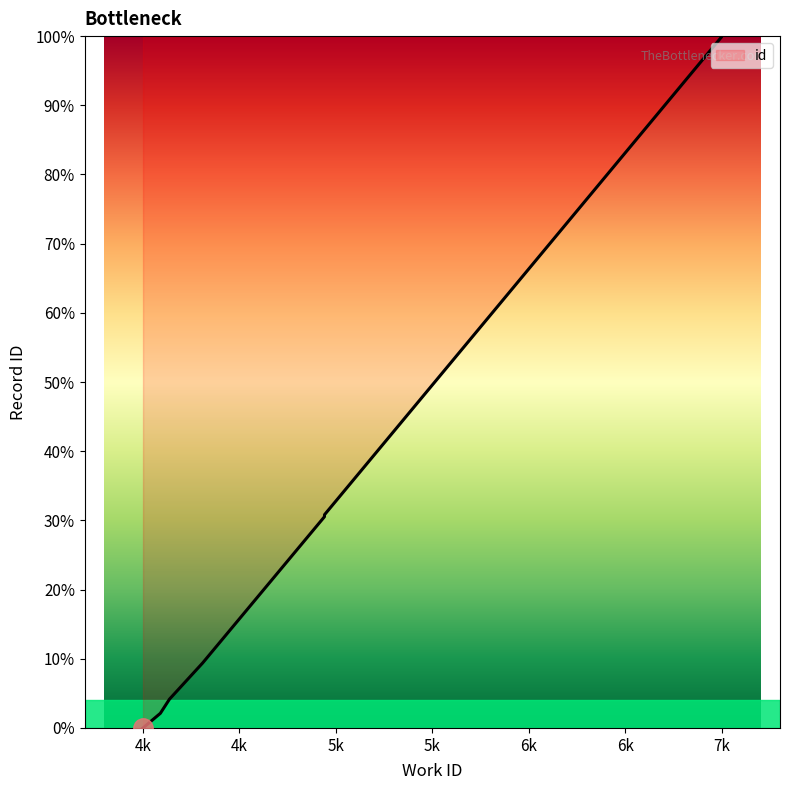

True or false: the data has more than 2 interior local peaks.

False